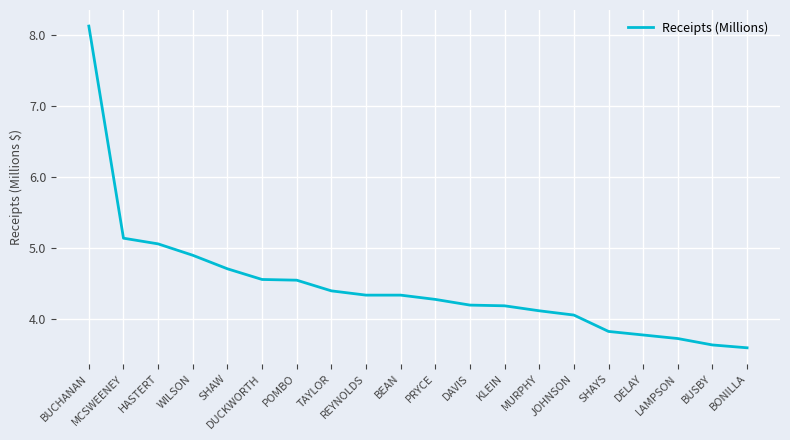

What is the difference between the values at DUCKWORTH and LAMPSON?

0.8